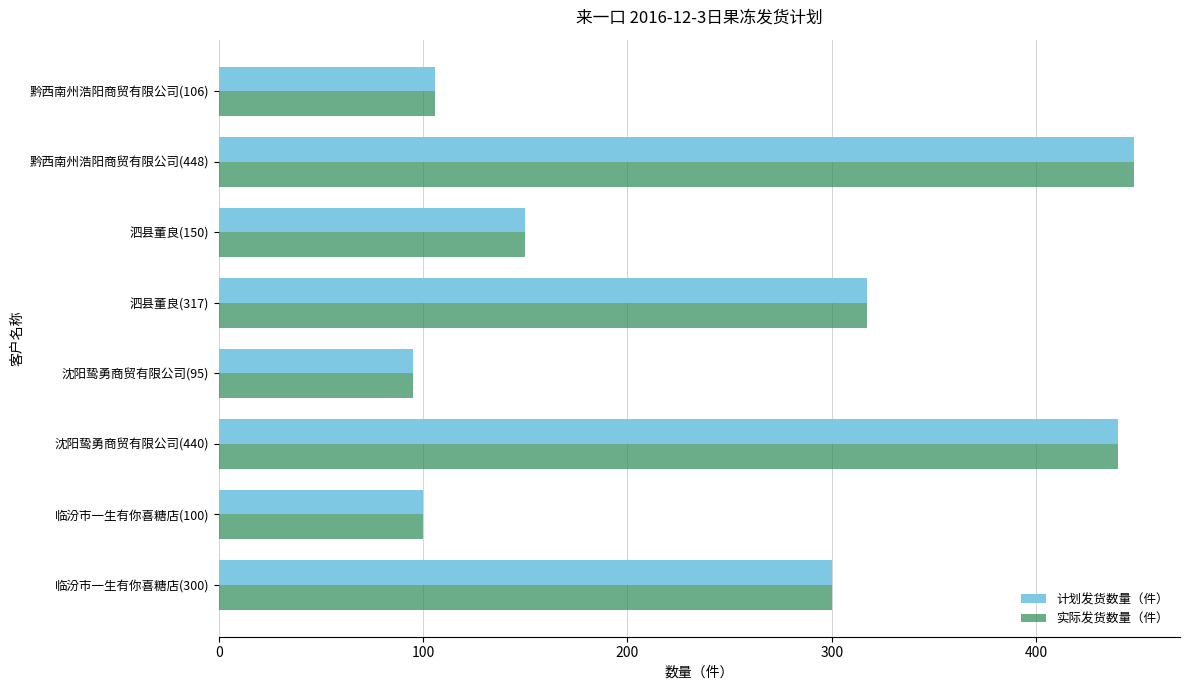

True or false: 实际发货数量（件） has a value of 150 at 泗县董良(150).

True